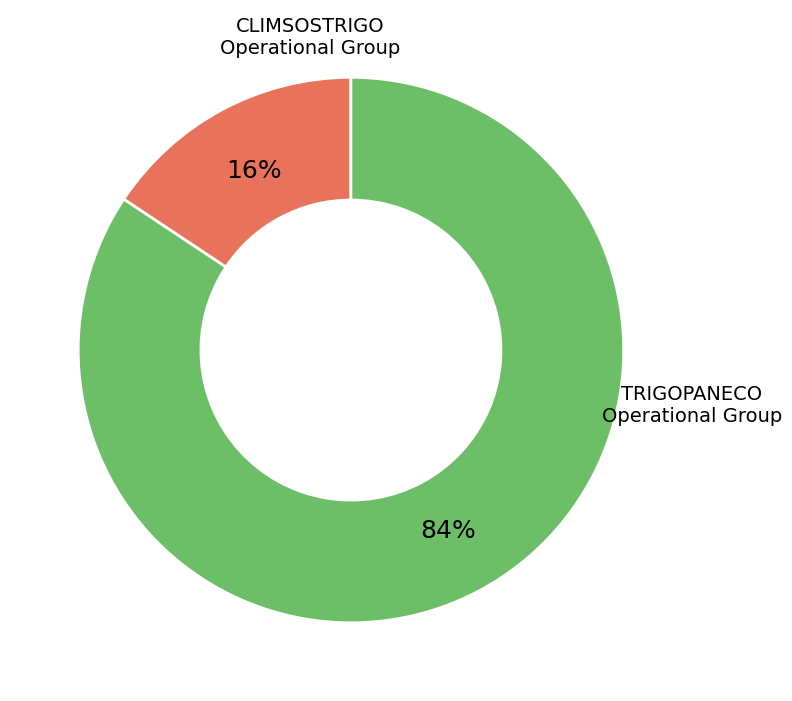

Does any single category account for the majority?

Yes